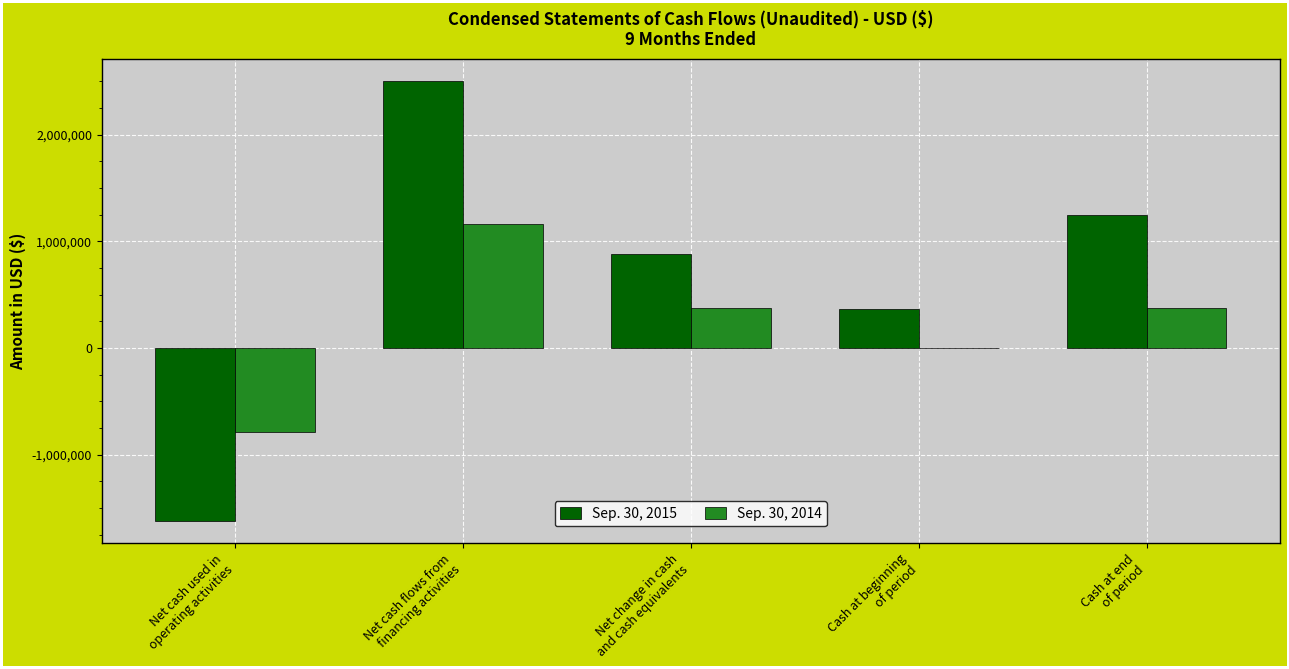

What is the sum of all Sep. 30, 2014 values?

1127378